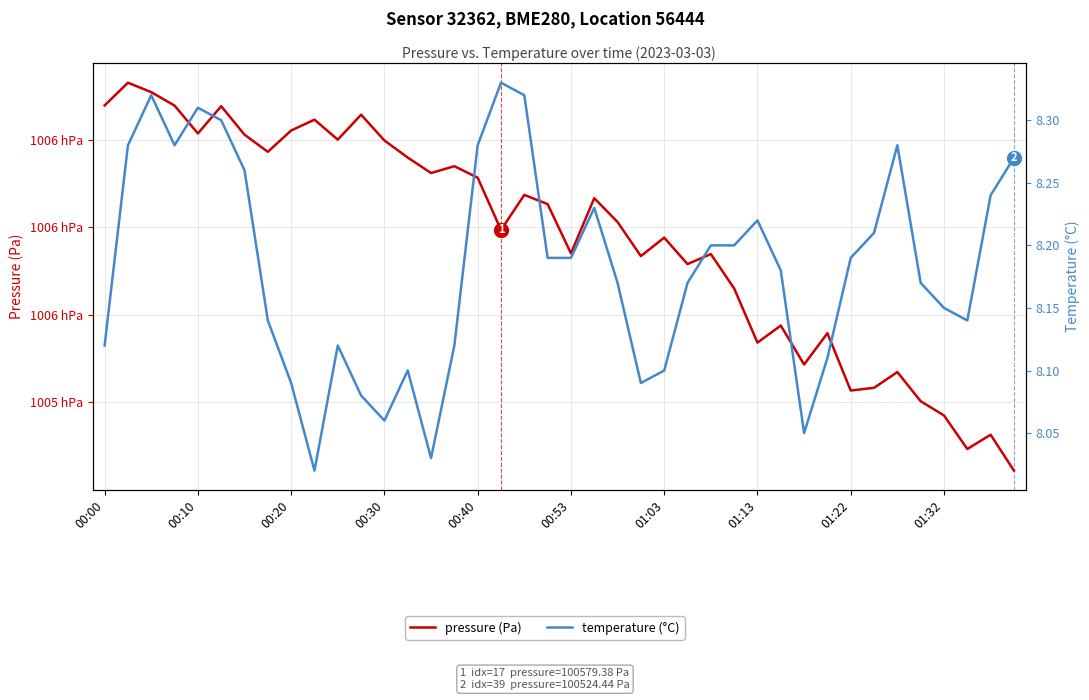

How many lines are shown in the chart?

2